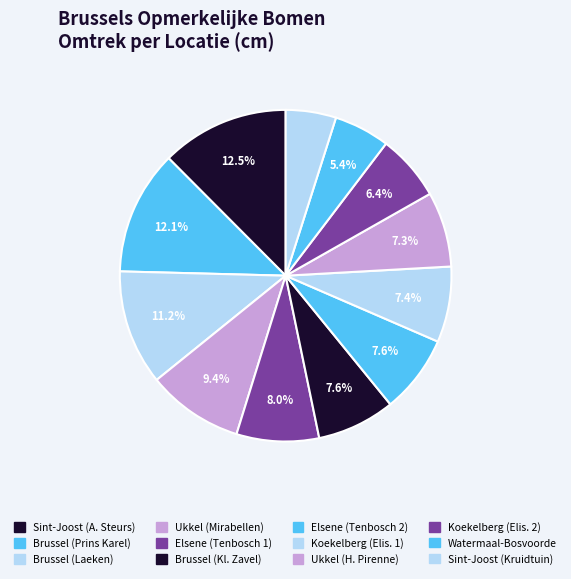

How many segments does this pie chart have?

12